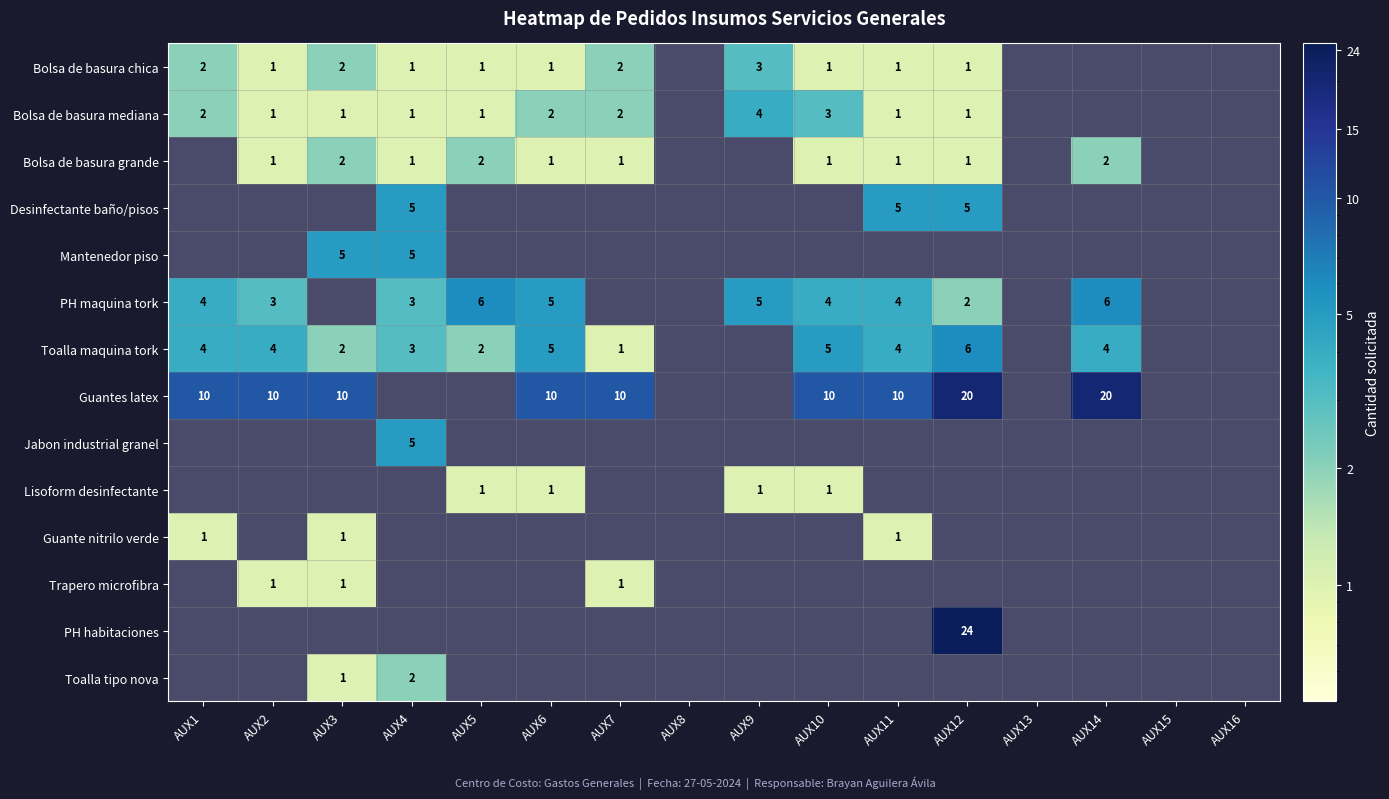

The value of Guantes latex at AUX7 is 7. True or false?

False